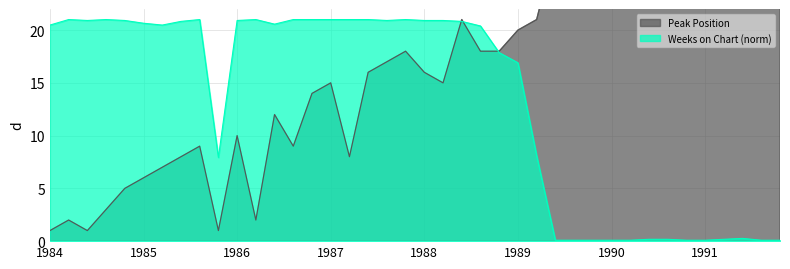

What is the smallest value displayed?

0.1